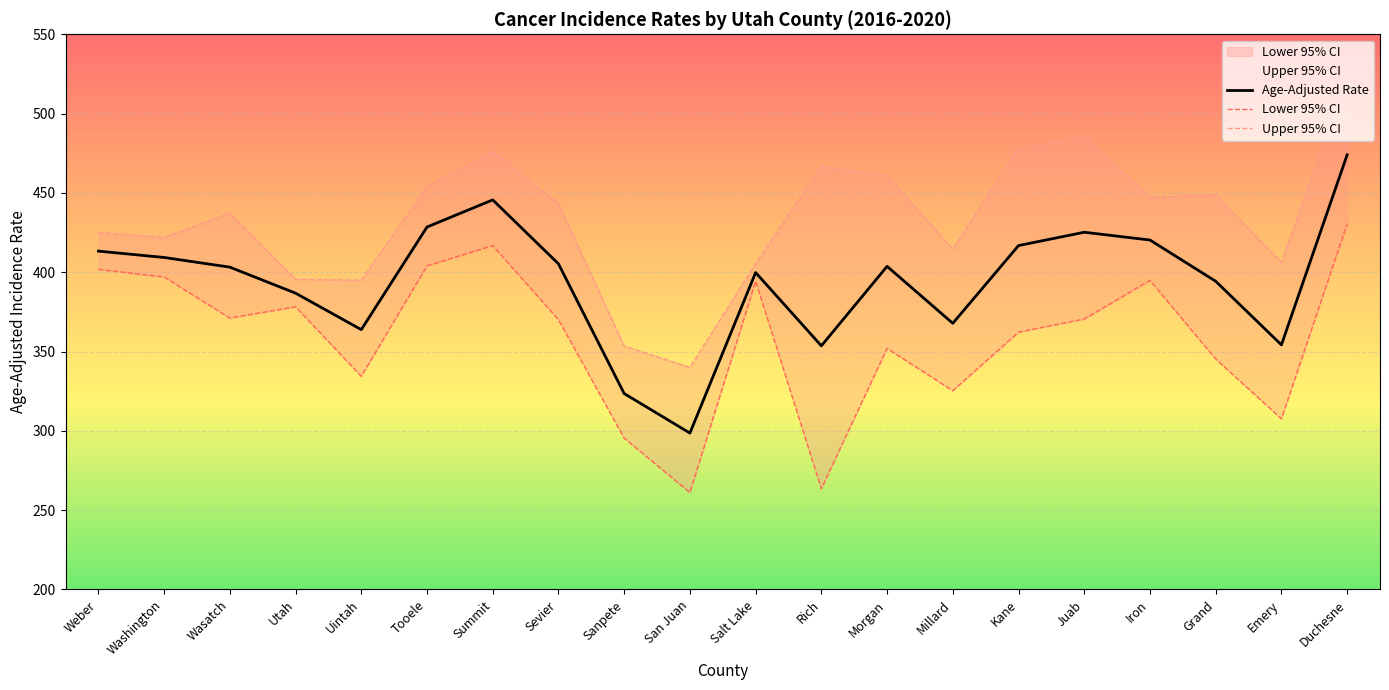

The Lower 95% CI series shows 401.8 at Weber. True or false?

True